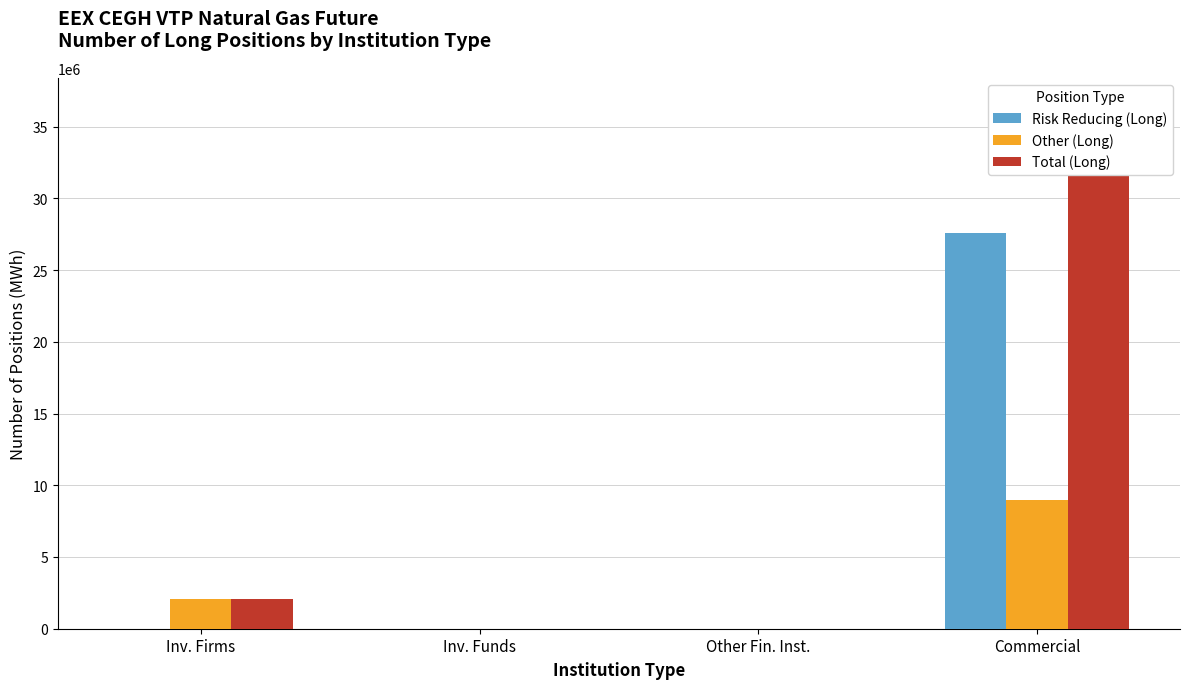

Rank the series by their average value, from lowest to highest.

Other (Long), Risk Reducing (Long), Total (Long)